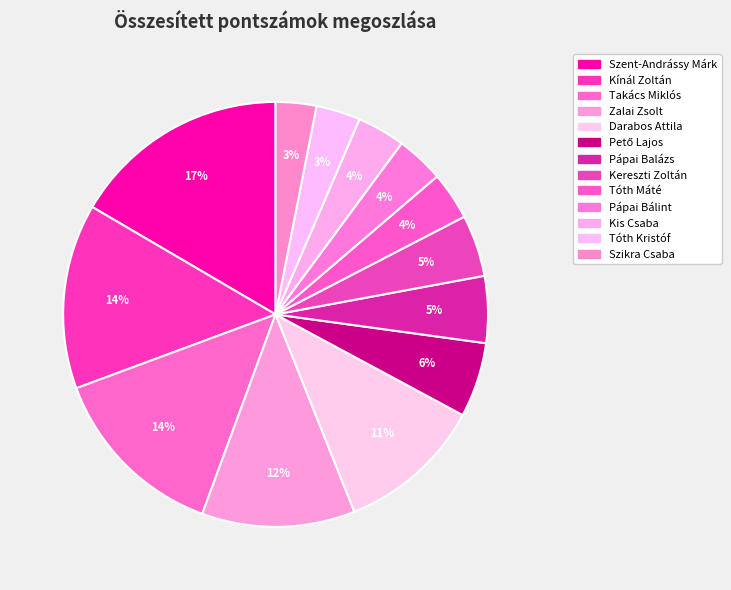

Rank the categories by value from lowest to highest.

Szikra Csaba, Tóth Kristóf, Tóth Máté, Pápai Bálint, Kis Csaba, Kereszti Zoltán, Pápai Balázs, Pető Lajos, Darabos Attila, Zalai Zsolt, Takács Miklós, Kínál Zoltán, Szent-Andrássy Márk